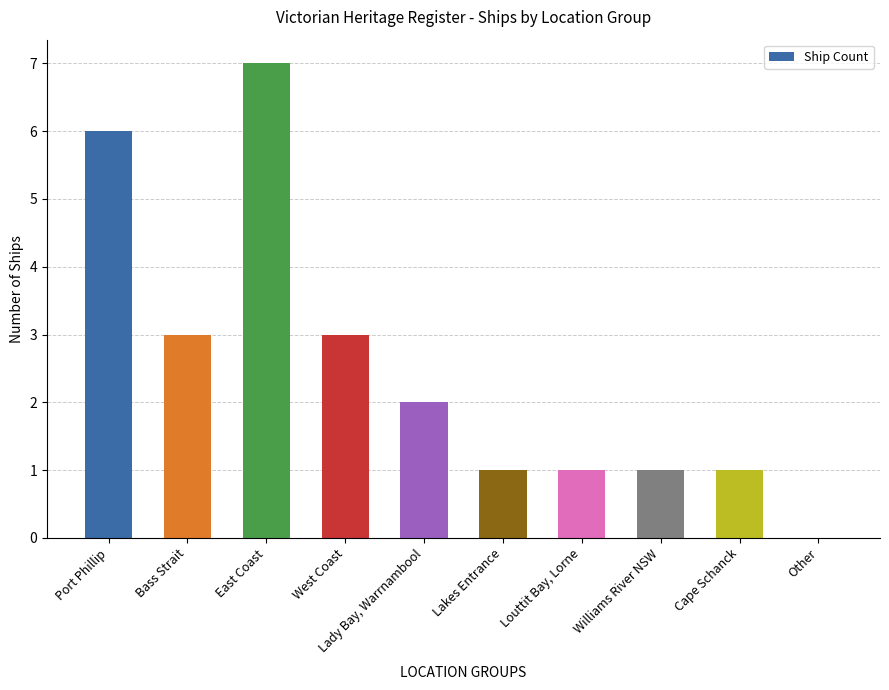

The value at Lady Bay, Warrnambool is 2. True or false?

True